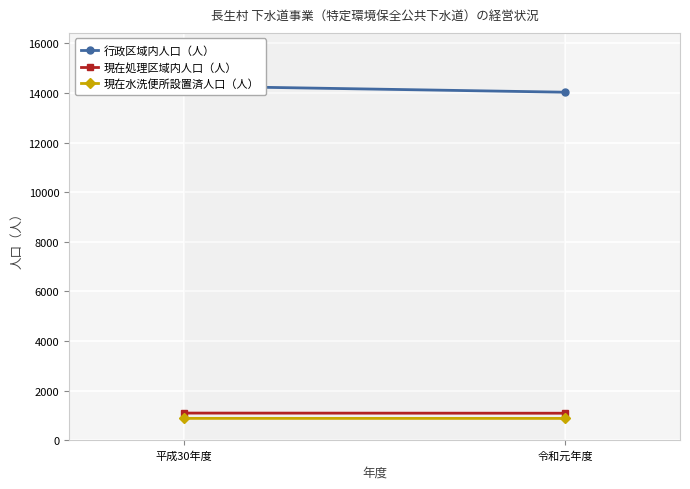

What is the approximate value of 現在水洗便所設置済人口（人） at 令和元年度?

878